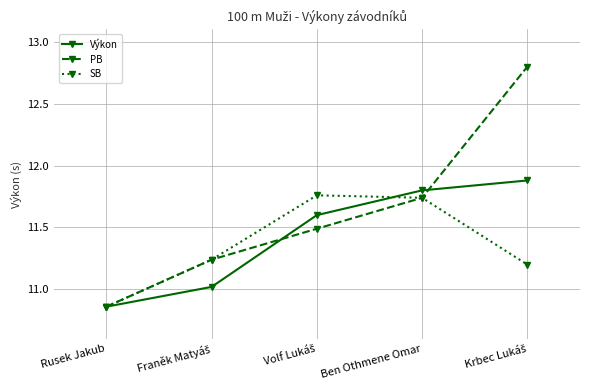

At how many categories does at least one series exceed 12?

1